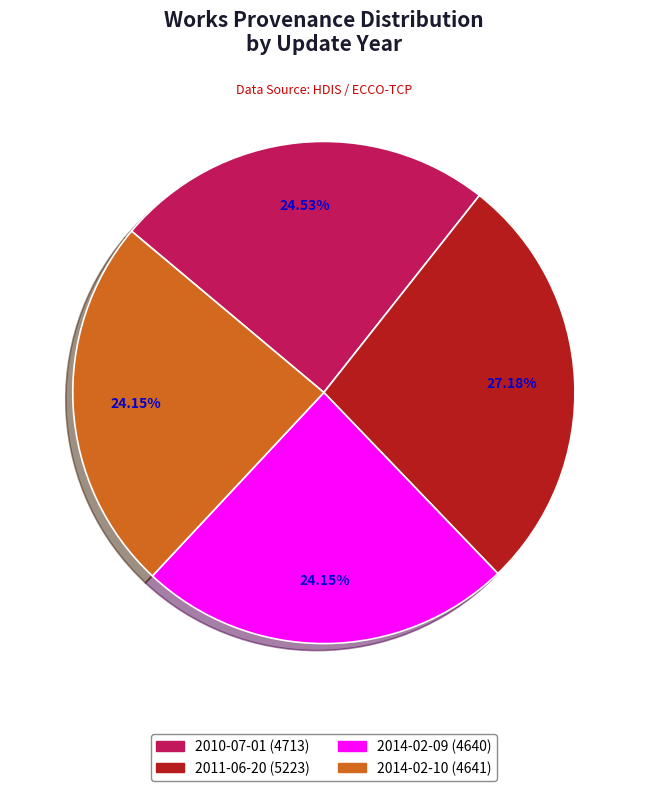

What is the largest slice in the pie chart?

2011-06-20